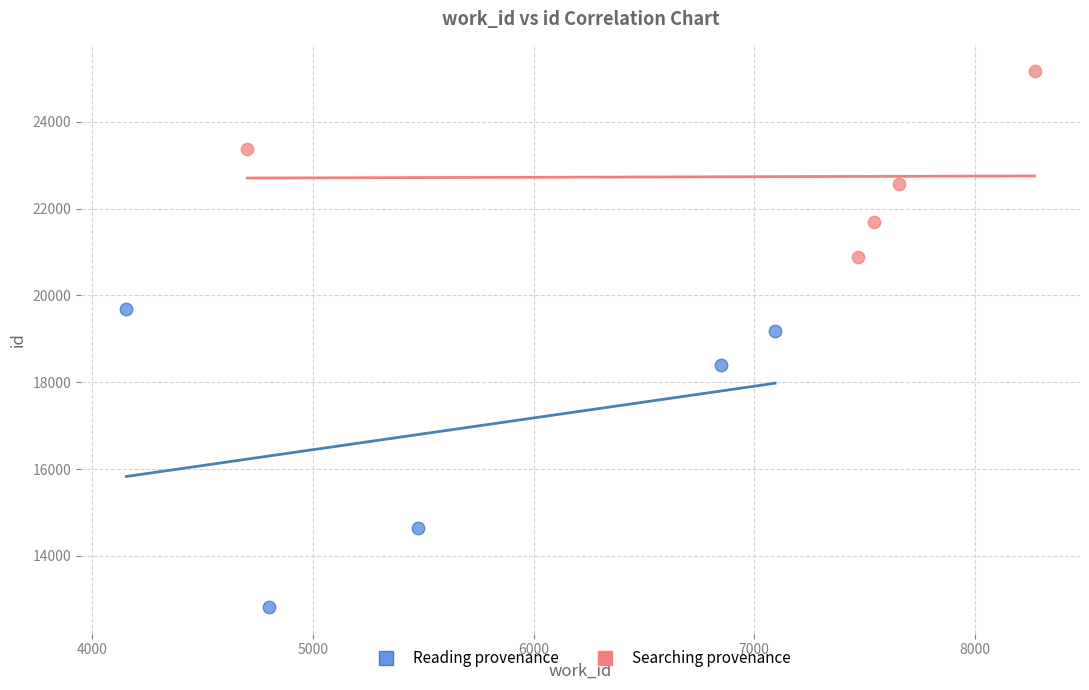

Which series has the widest spread of Y values?

Reading provenance